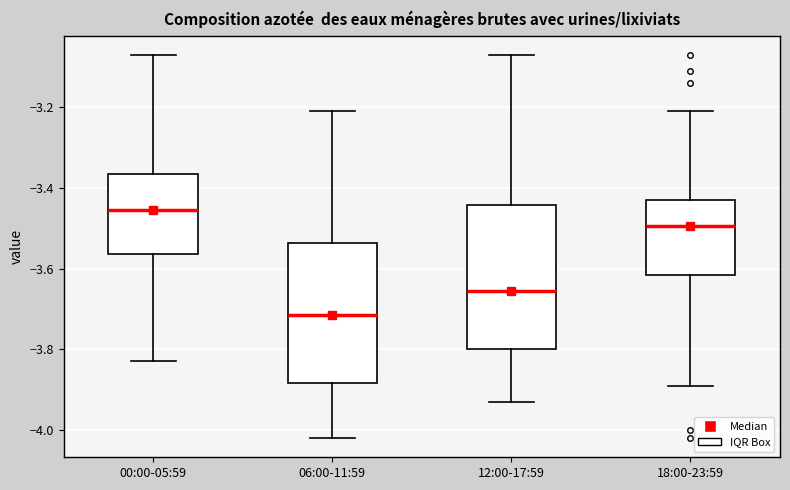

Reading left to right, transcribe this box plot: for each box, give where its median line is, the range the box spans, and where its two whiskers end, as read against the y-axis. The values are not printed on the chart, so give them approximately, as read against the axis.

00:00-05:59: median -3.46, box -3.56 to -3.36, whiskers -3.82 to -3.06
06:00-11:59: median -3.72, box -3.88 to -3.54, whiskers -4.02 to -3.20
12:00-17:59: median -3.66, box -3.80 to -3.44, whiskers -3.92 to -3.06
18:00-23:59: median -3.50, box -3.62 to -3.42, whiskers -3.88 to -3.20